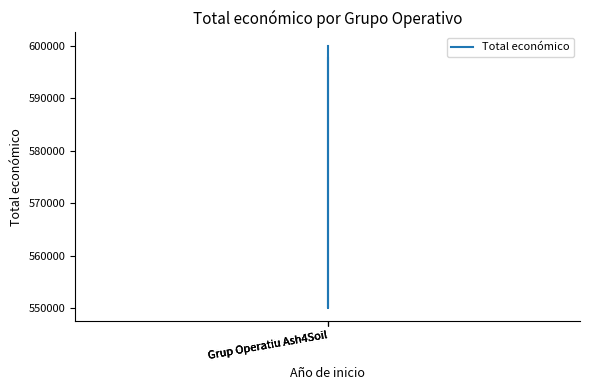

Where is the data nearest to the value 575055?

Grup Operatiu Ash4Soil